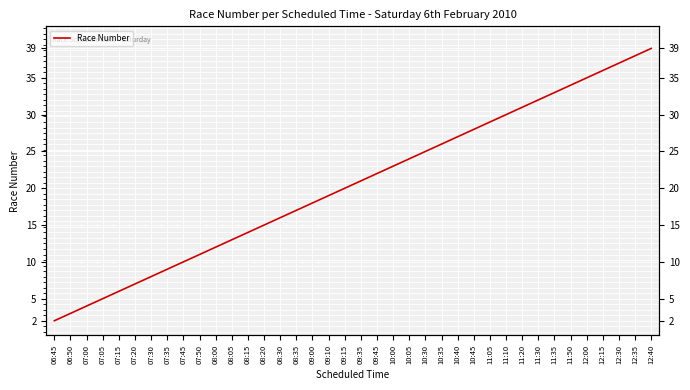

List the labels in order of value, largest first.

12:40, 12:35, 12:30, 12:15, 12:00, 11:50, 11:35, 11:30, 11:20, 11:10, 11:05, 10:45, 10:40, 10:35, 10:30, 10:05, 10:00, 09:45, 09:35, 09:15, 09:10, 09:00, 08:35, 08:30, 08:20, 08:15, 08:05, 08:00, 07:50, 07:45, 07:35, 07:30, 07:20, 07:15, 07:05, 07:00, 06:50, 06:45